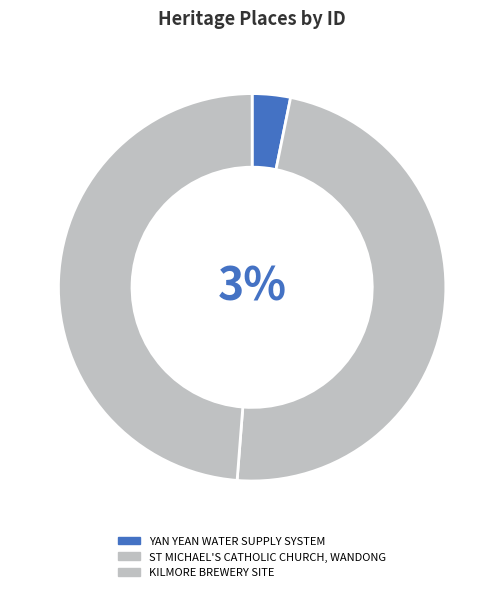

To the nearest percent, what percentage of the pie is YAN YEAN WATER SUPPLY SYSTEM?

3%